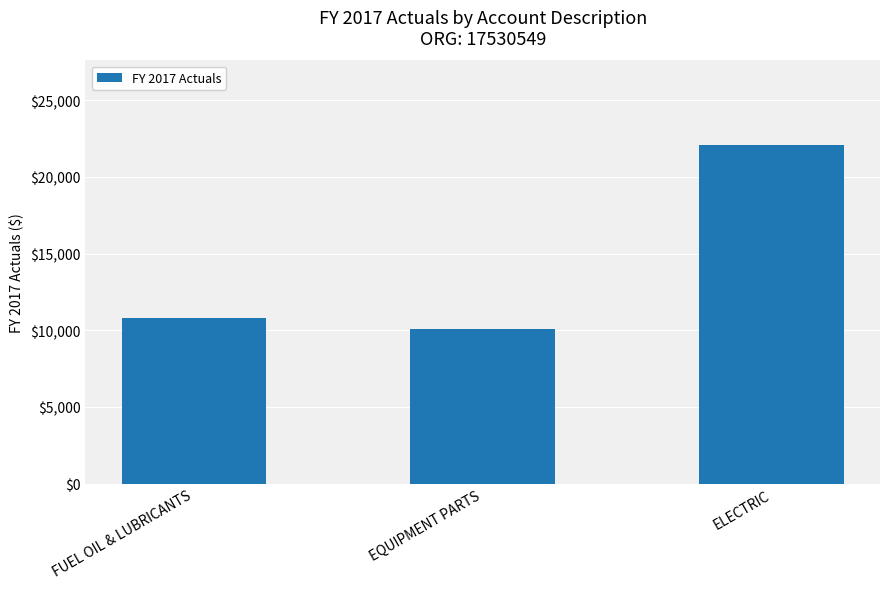

The chart shows a value of 22081.3 at ELECTRIC. True or false?

True